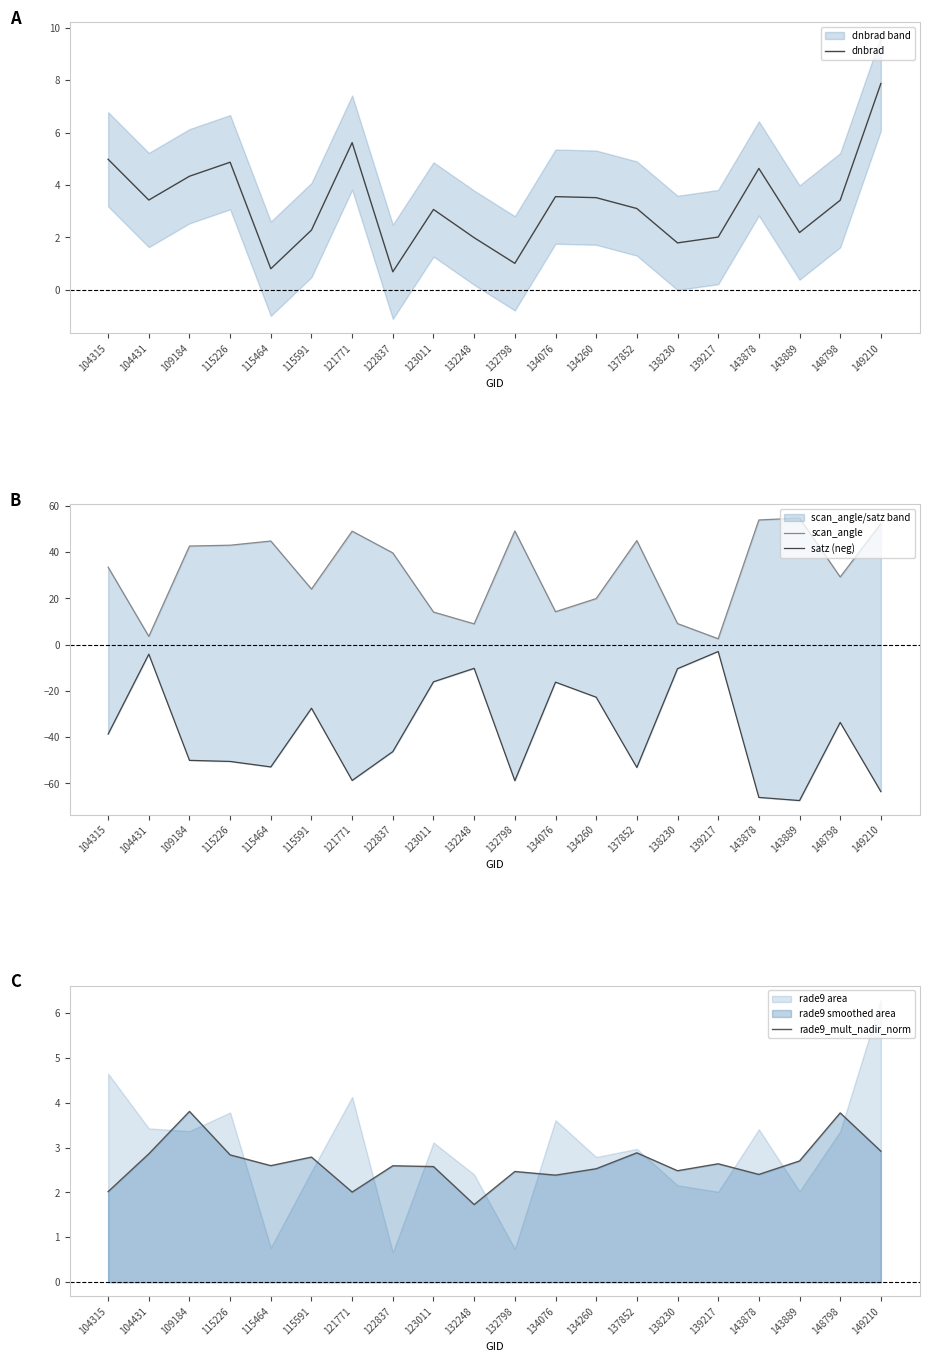

Reading left to right, extract all data points from this chart.

dnbrad: 5.0	3.4	4.3	4.9	0.8	2.3	5.6	0.7	3.1	2.0	1.0	3.6	3.5	3.1	1.8	2.0	4.6	2.2	3.4	7.9
scan_angle: 33.5	3.6	42.7	43.0	44.8	24.1	49.1	39.7	14.1	9.0	49.2	14.3	20.0	45.0	9.2	2.6	54.0	54.8	29.3	52.4
satz (neg): -38.6	-4.1	-50.0	-50.5	-52.8	-27.4	-58.7	-46.2	-16.0	-10.2	-58.8	-16.2	-22.7	-53.1	-10.4	-2.9	-66.0	-67.4	-33.6	-63.5
rade9_mult_nadir_norm: 2.0	2.9	3.8	2.8	2.6	2.8	2.0	2.6	2.6	1.7	2.5	2.4	2.5	2.9	2.5	2.6	2.4	2.7	3.8	2.9